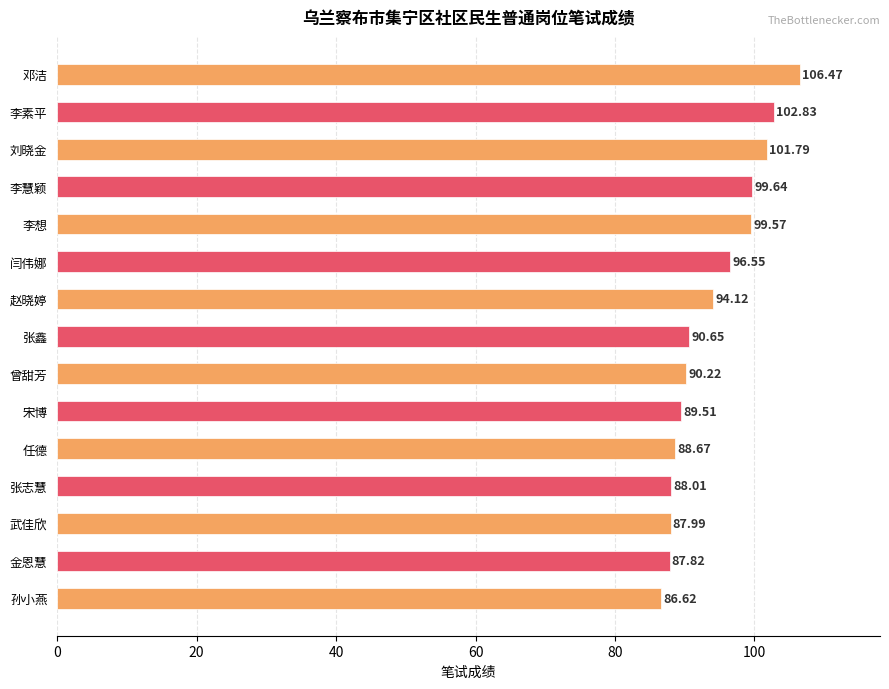

What is the label of the 5th bar from the top?

李想